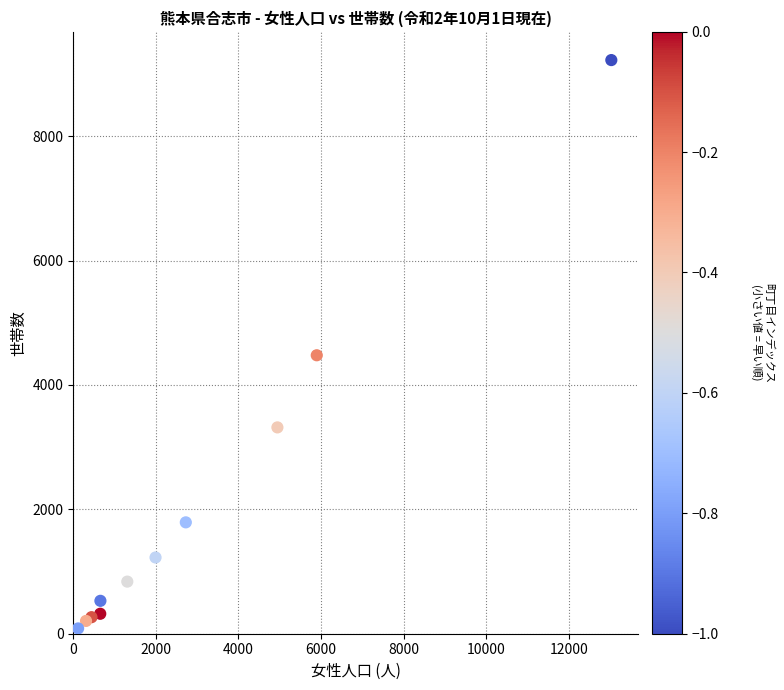

What Y value in the scatter plot is closest to 4655?

4478